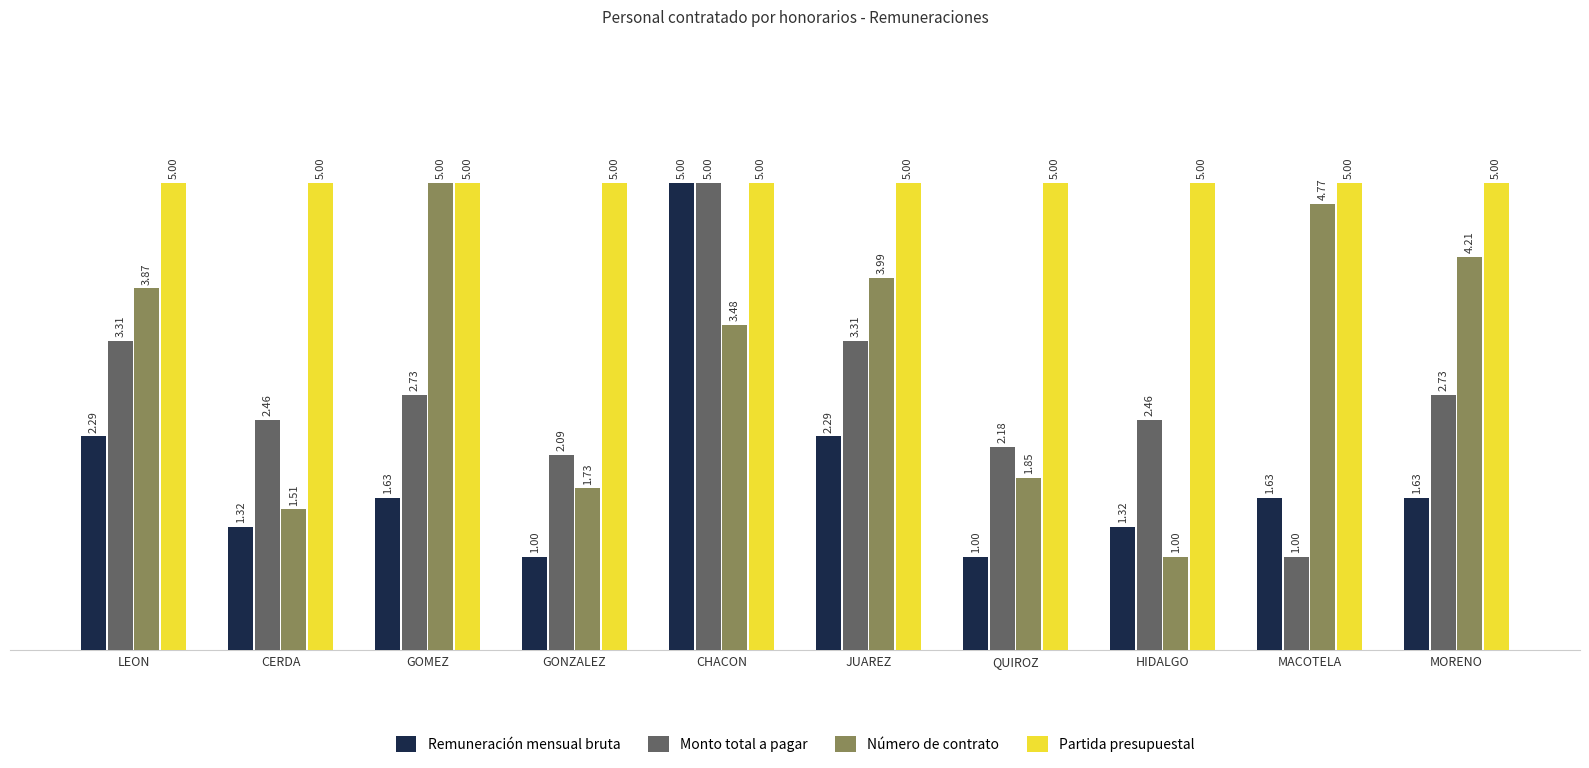

Which series changed the most between GOMEZ and CHACON?

Remuneración mensual bruta